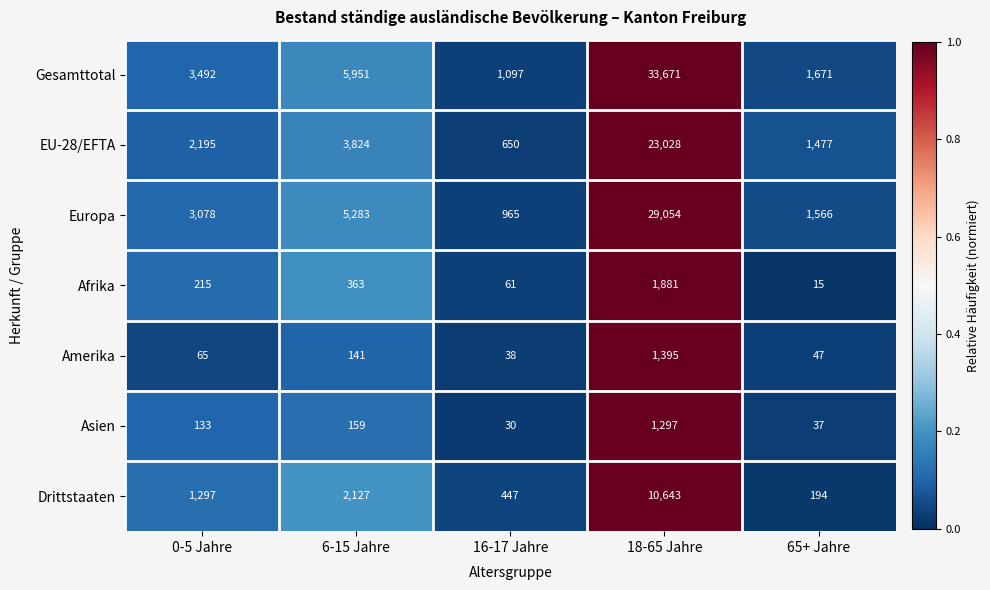

List the series in order of their peak value, lowest first.

Asien, Amerika, Afrika, Drittstaaten, EU-28/EFTA, Europa, Gesamttotal